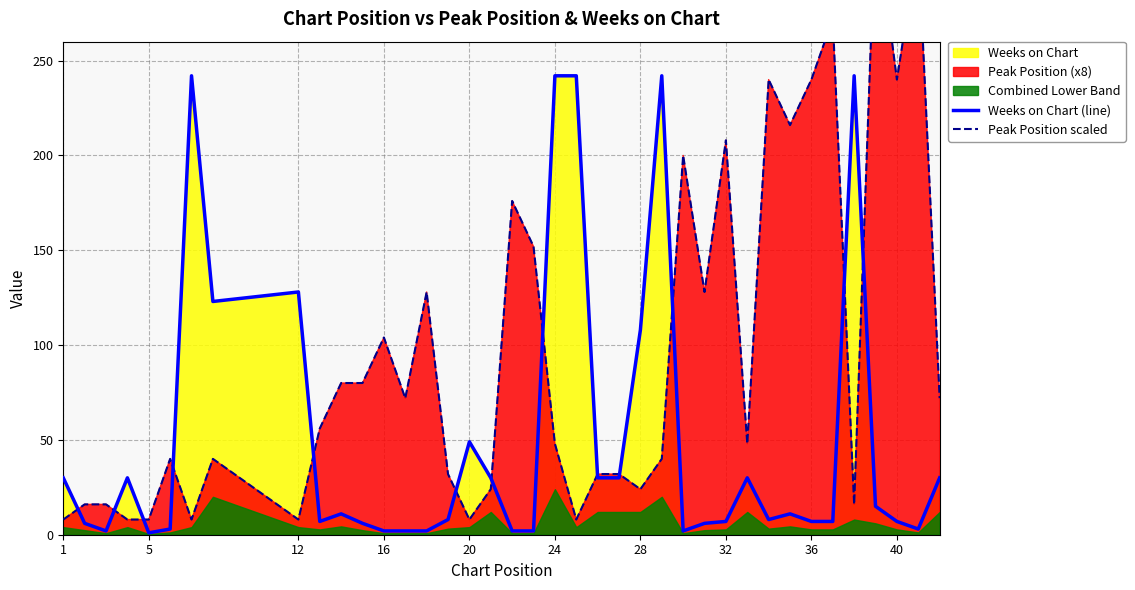

True or false: Weeks on Chart (line) has a value of 7 at 40.

True